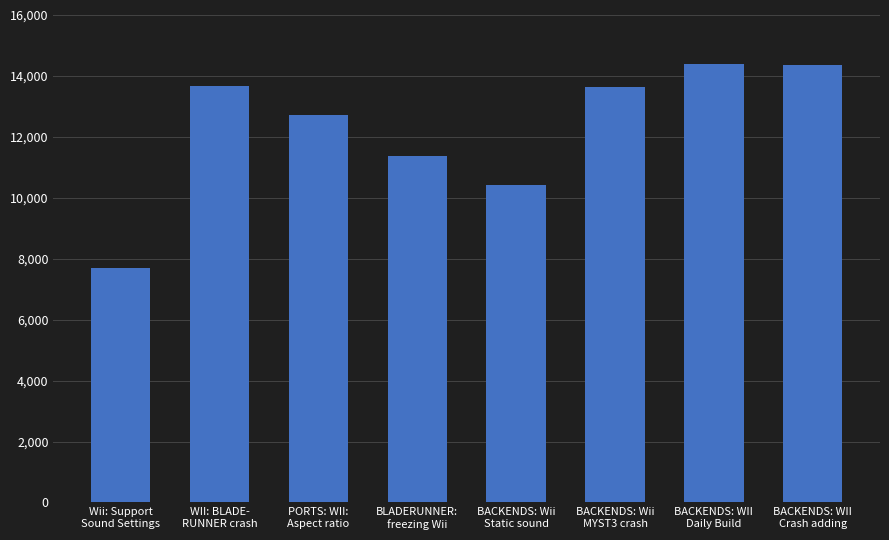

How many bars are there in total?

8